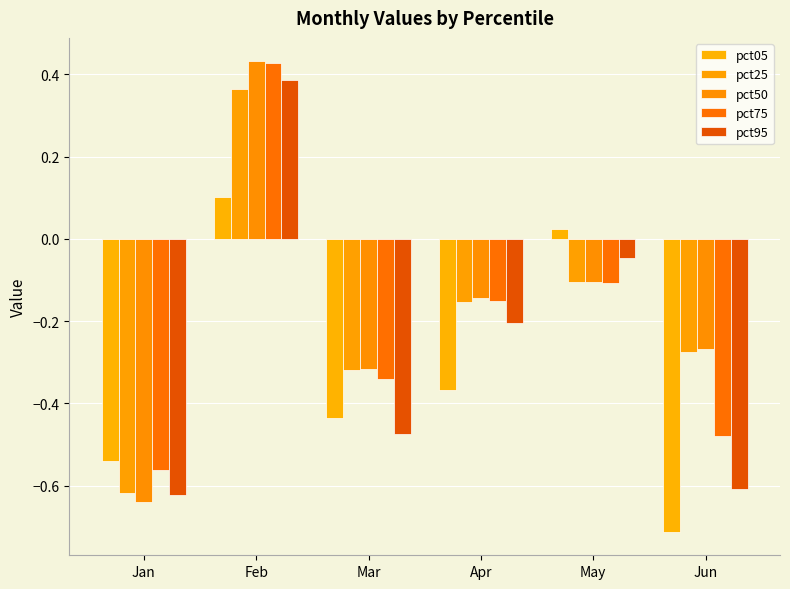

How many data points in pct95 are above 0?

1